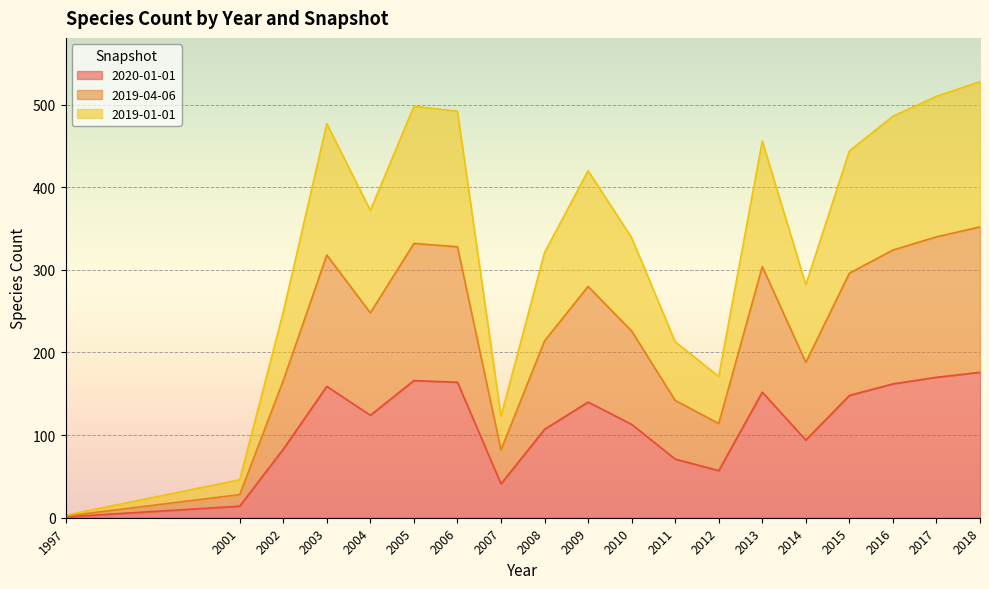

What is the lowest value of the 2020-01-01 series?

1